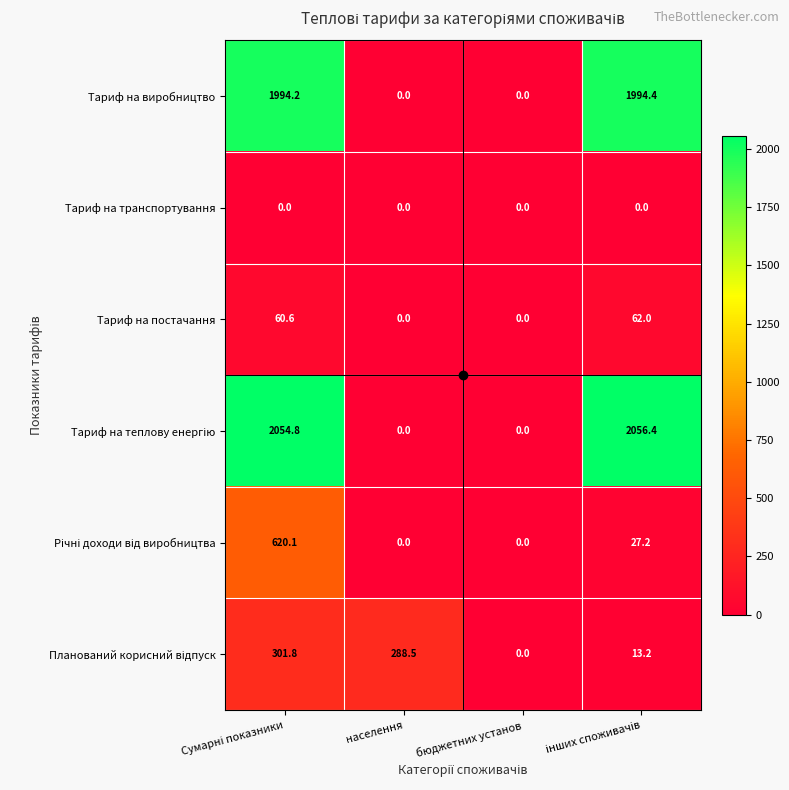

What is the difference between the highest and lowest values at населення?

288.5